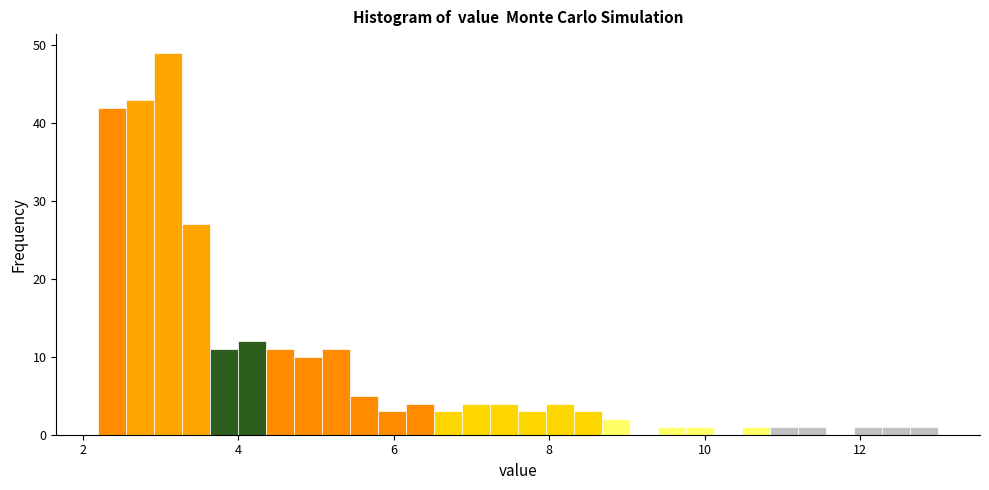

Around what value on the x-axis is the tallest bar? Give the approximate position of its centre, as read against the axis.

3.2